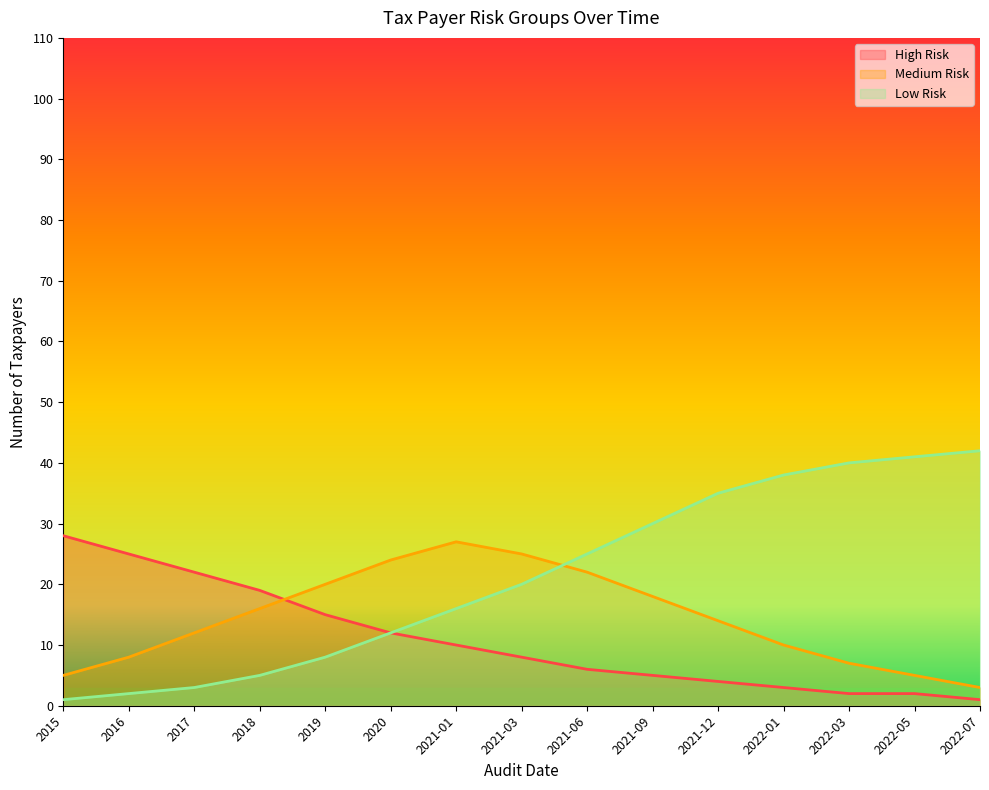

Which category has the highest value in the Low Risk series?

2022-07